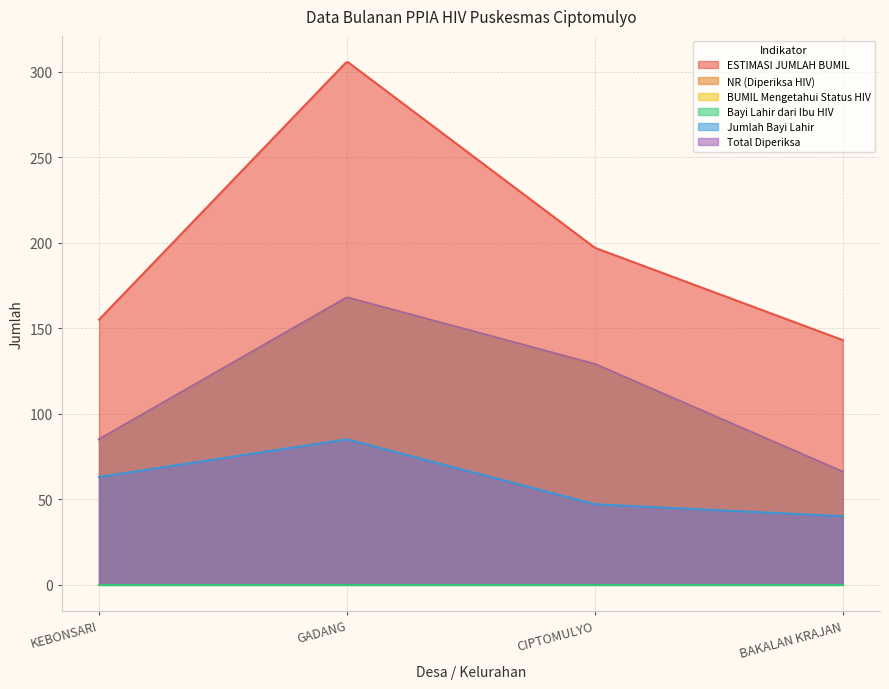

Is it true that NR (Diperiksa HIV) equals 168 at GADANG?

True